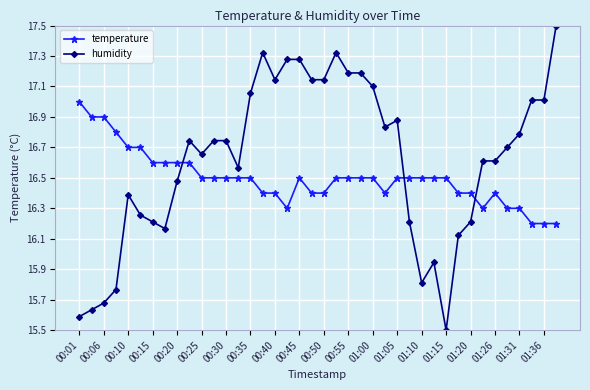

How many times do humidity and temperature cross each other?

3